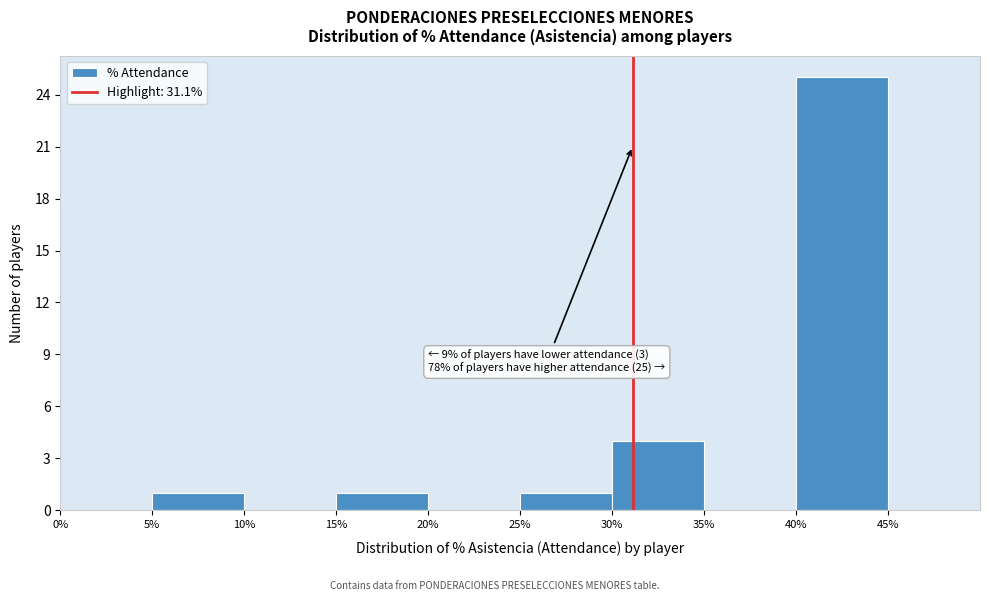

Which range on the x-axis has the tallest bar?

40% to 45%